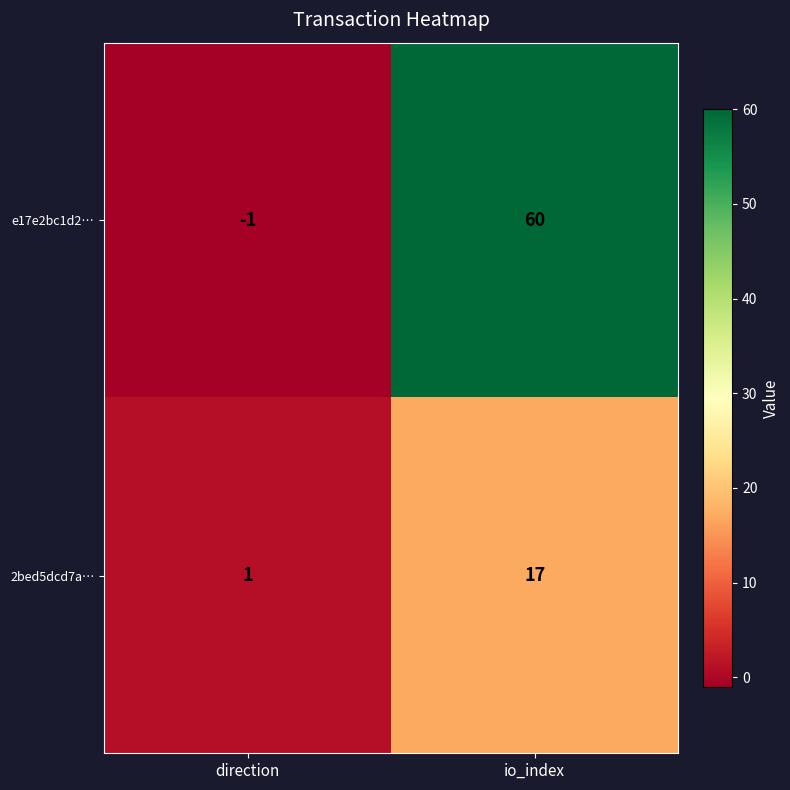

At which label is e17e2bc1d2… closest to 29?

direction